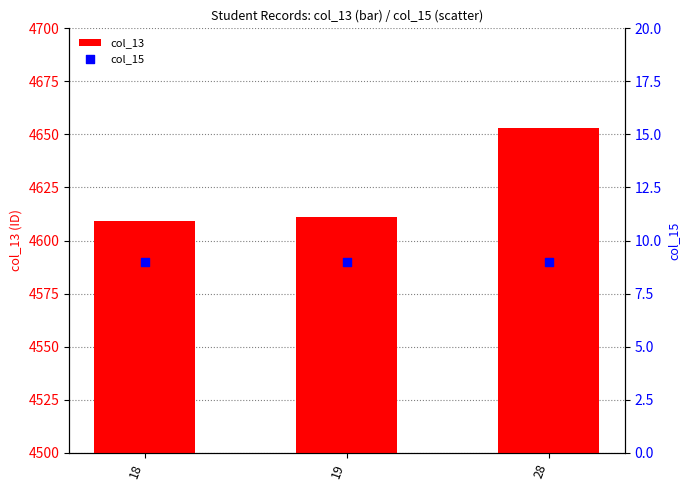

Which series has the widest spread of Y values?

col_13